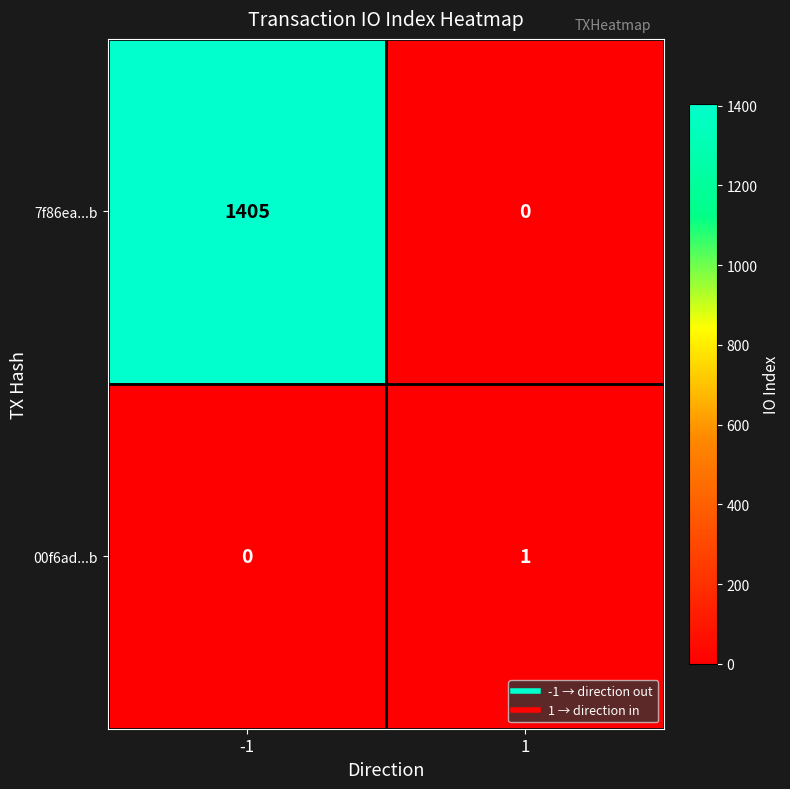

What is the sum of the 7f86ea...b values at -1 and 1?

1405